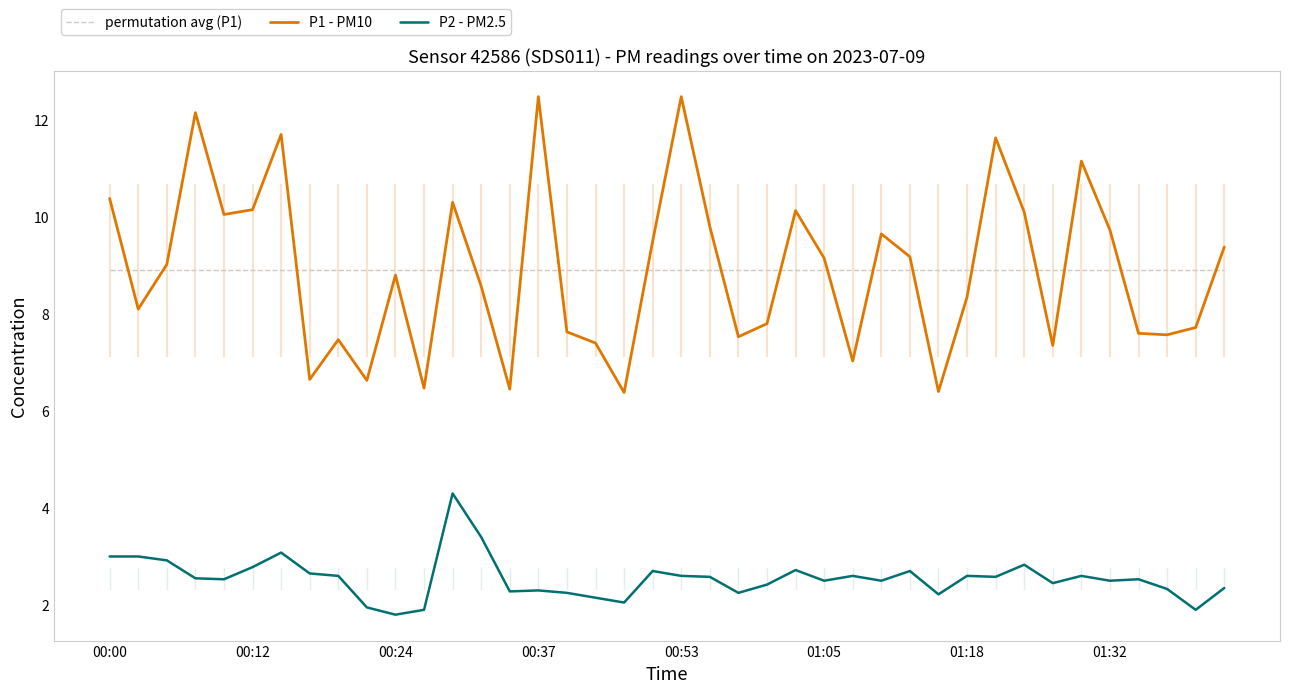

What is the highest value of the permutation avg (P1) series?

8.9